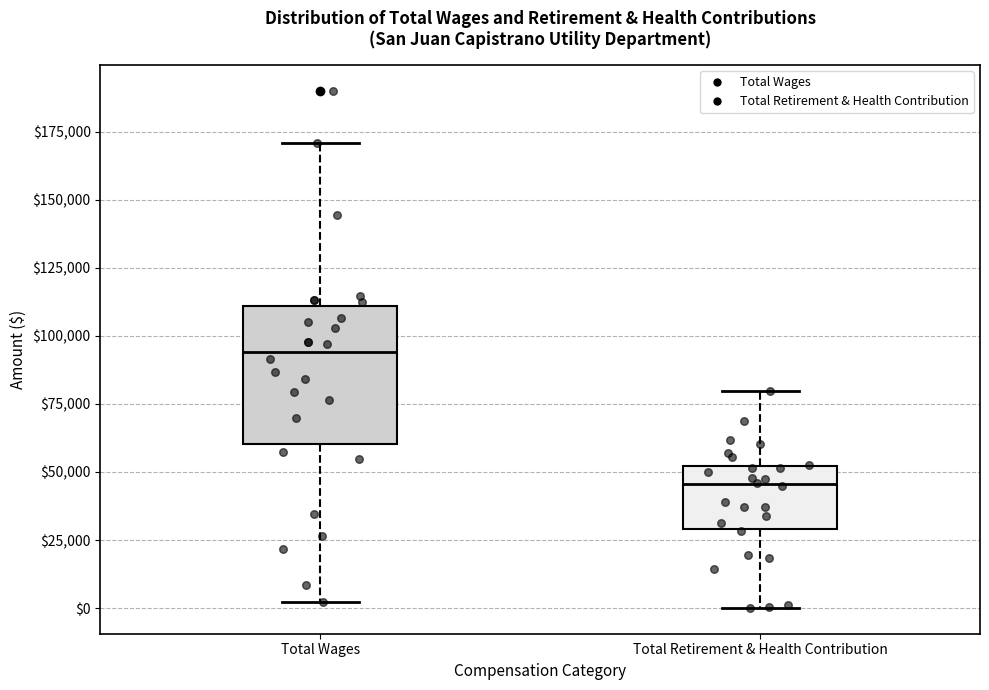

Comparing the boxes themselves (not the whiskers), which one is the tallest?

Total Wages